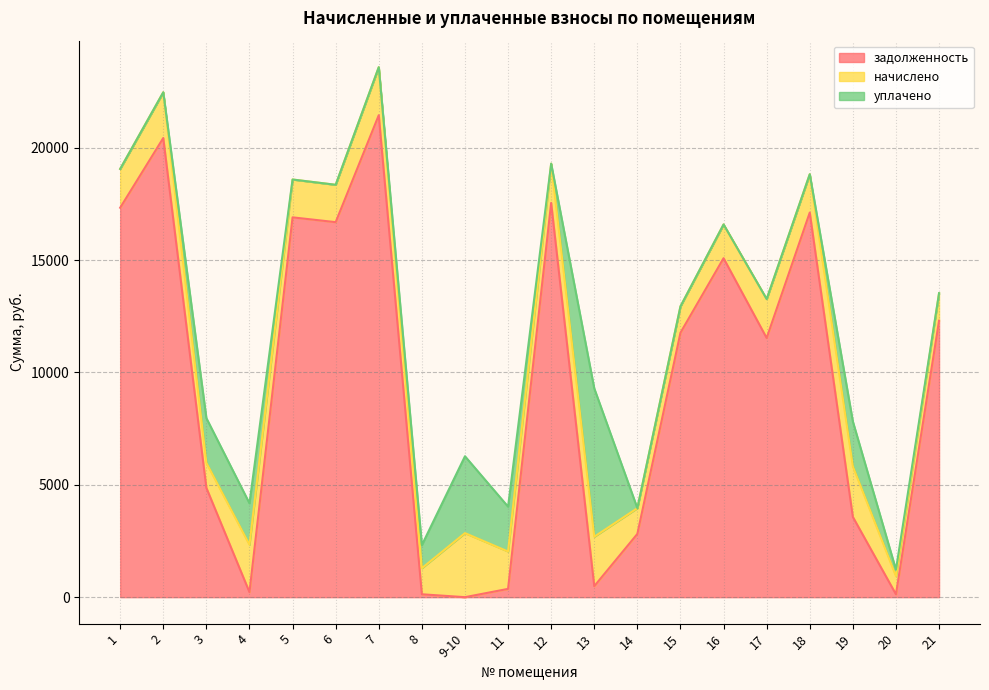

True or false: начислено and уплачено cross at least once.

True